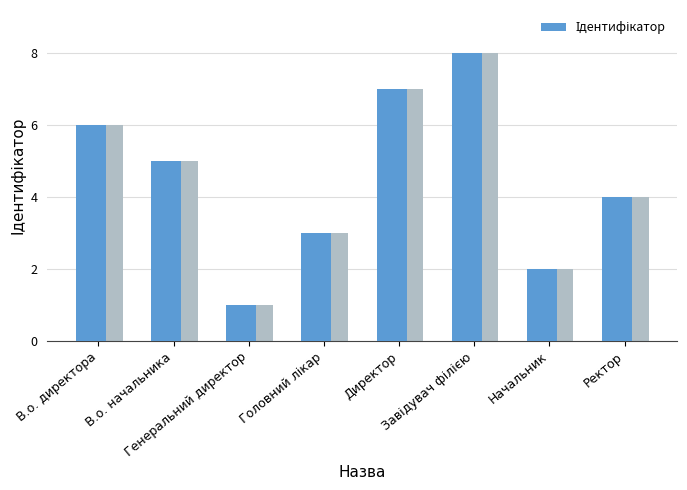

What is the change in value from Генеральний директор to Ректор?

+3